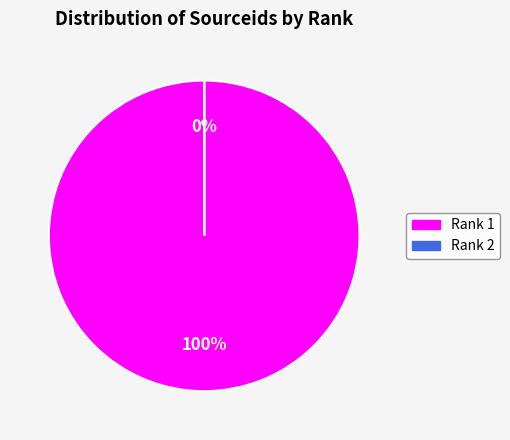

Does any single category account for the majority?

Yes